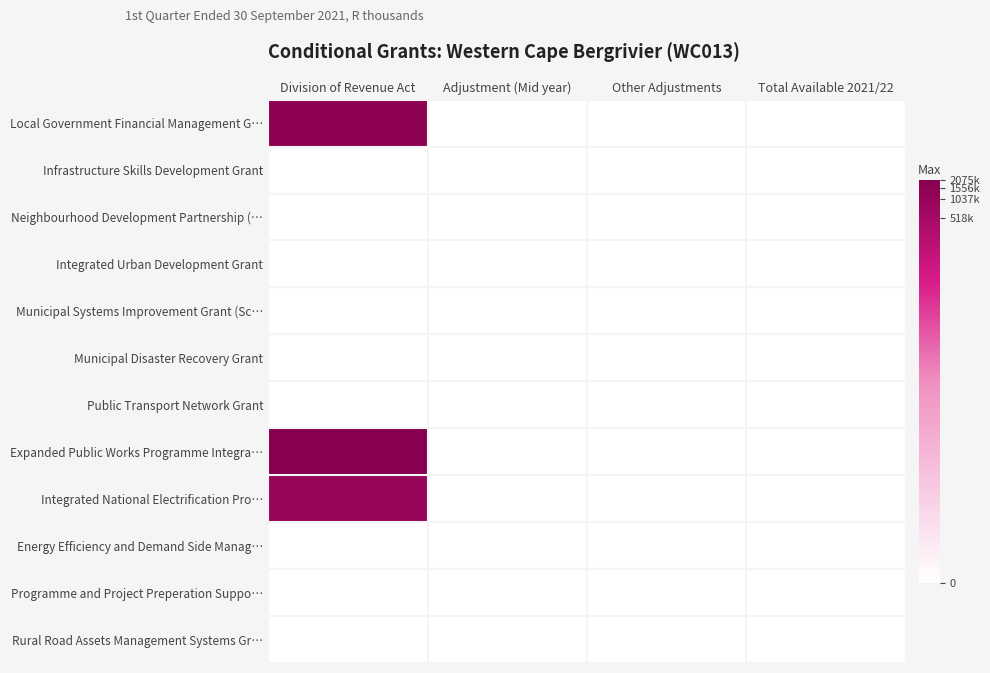

List the series in order of their peak value, highest first.

Expanded Public Works Programme Integra…, Local Government Financial Management G…, Integrated National Electrification Pro…, Infrastructure Skills Development Grant, Neighbourhood Development Partnership (…, Integrated Urban Development Grant, Municipal Systems Improvement Grant (Sc…, Municipal Disaster Recovery Grant, Public Transport Network Grant, Energy Efficiency and Demand Side Manag…, Programme and Project Preperation Suppo…, Rural Road Assets Management Systems Gr…